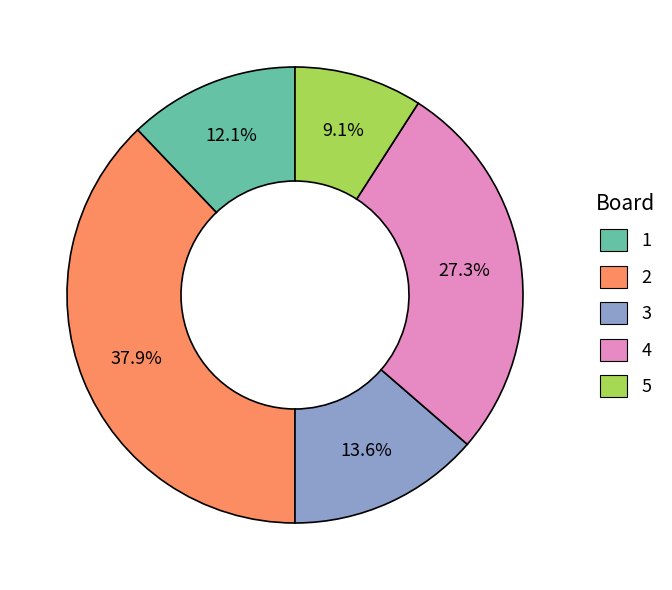

How many segments does this pie chart have?

5